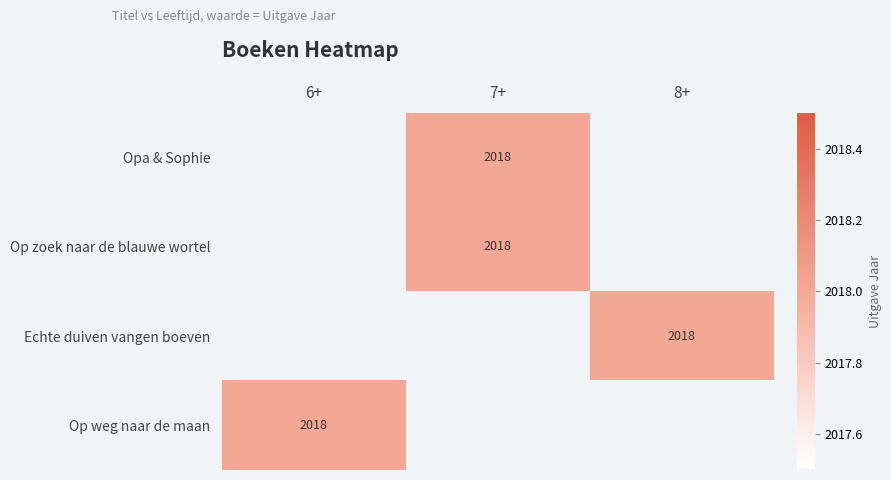

Rank the series by their maximum value, from highest to lowest.

Opa & Sophie, Op zoek naar de blauwe wortel, Echte duiven vangen boeven, Op weg naar de maan